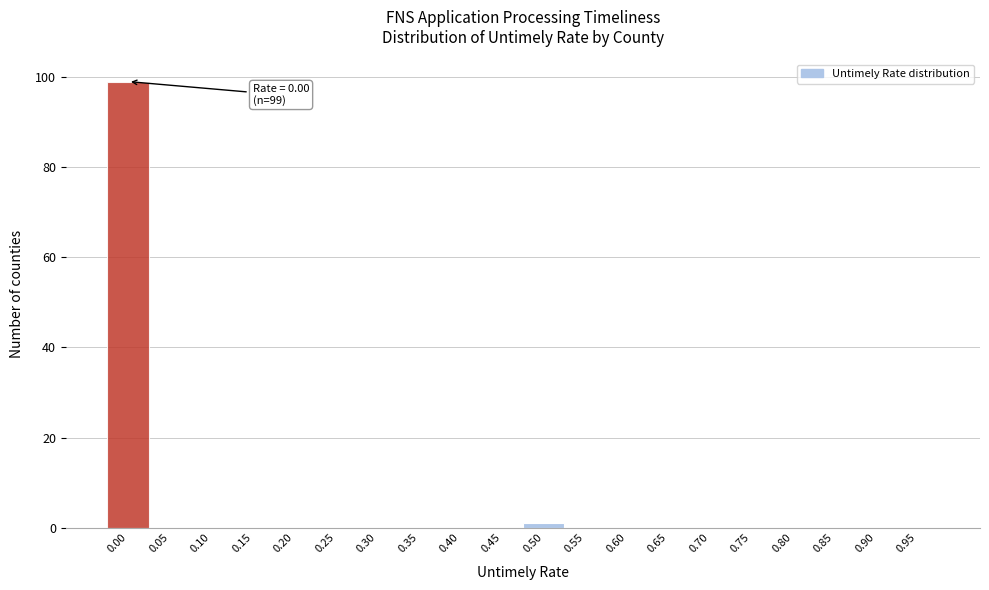

Reading right to left, list all the values displayed in this chart.

0.95=0	0.90=0	0.85=0	0.80=0	0.75=0	0.70=0	0.65=0	0.60=0	0.55=0	0.50=1	0.45=0	0.40=0	0.35=0	0.30=0	0.25=0	0.20=0	0.15=0	0.10=0	0.05=0	0.00=99